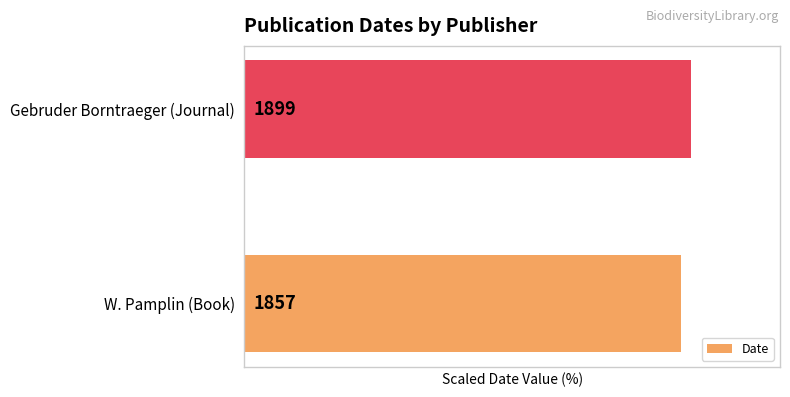

How many bars are there in total?

2